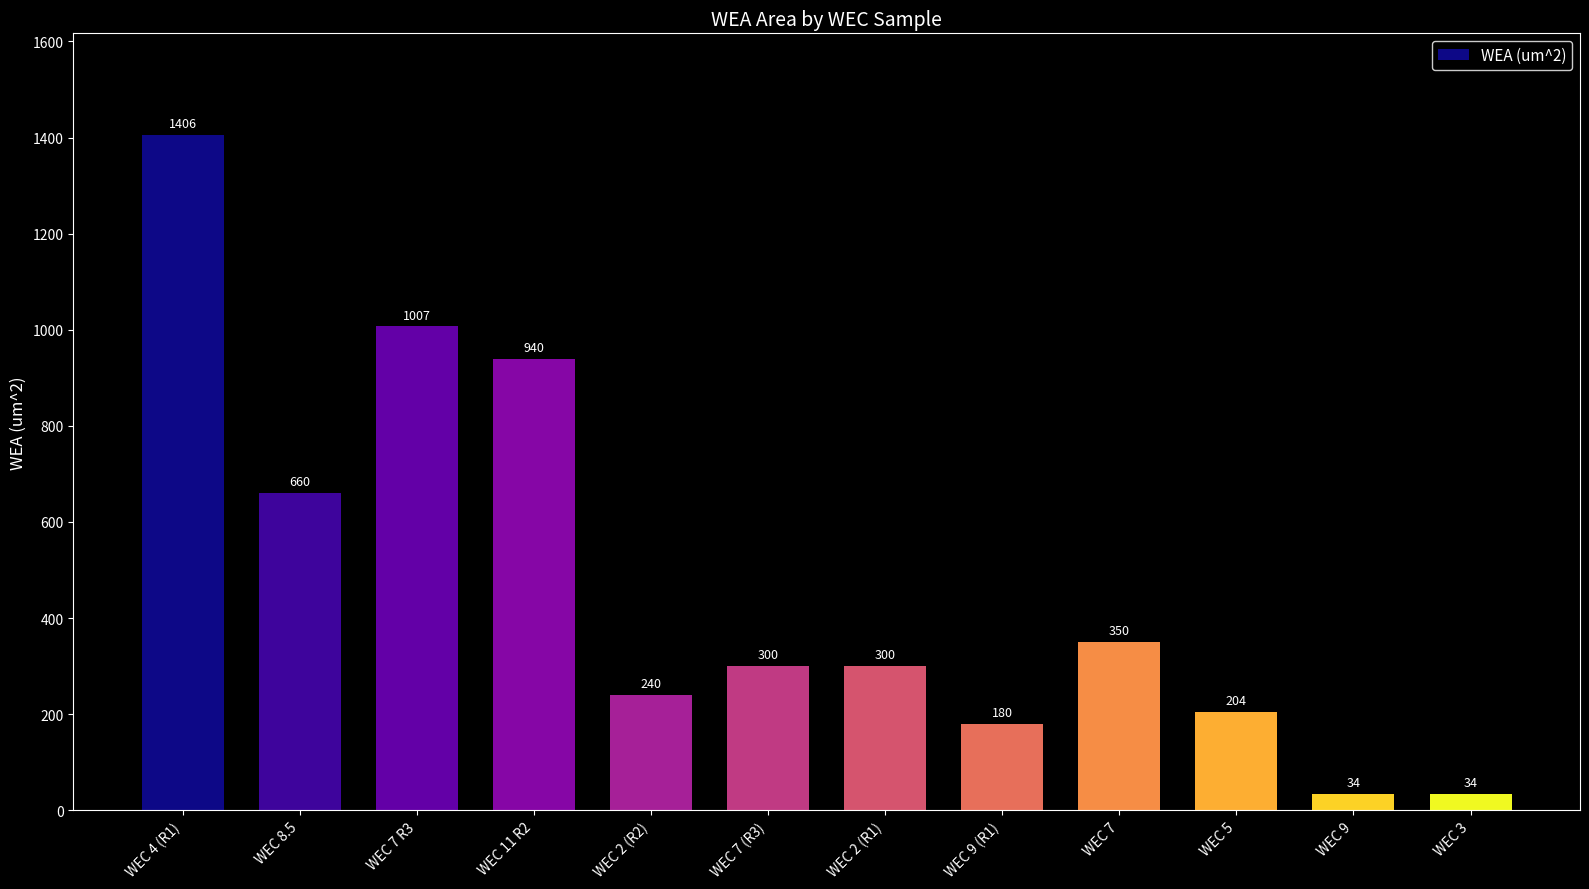

What is the sum of all values?

5655